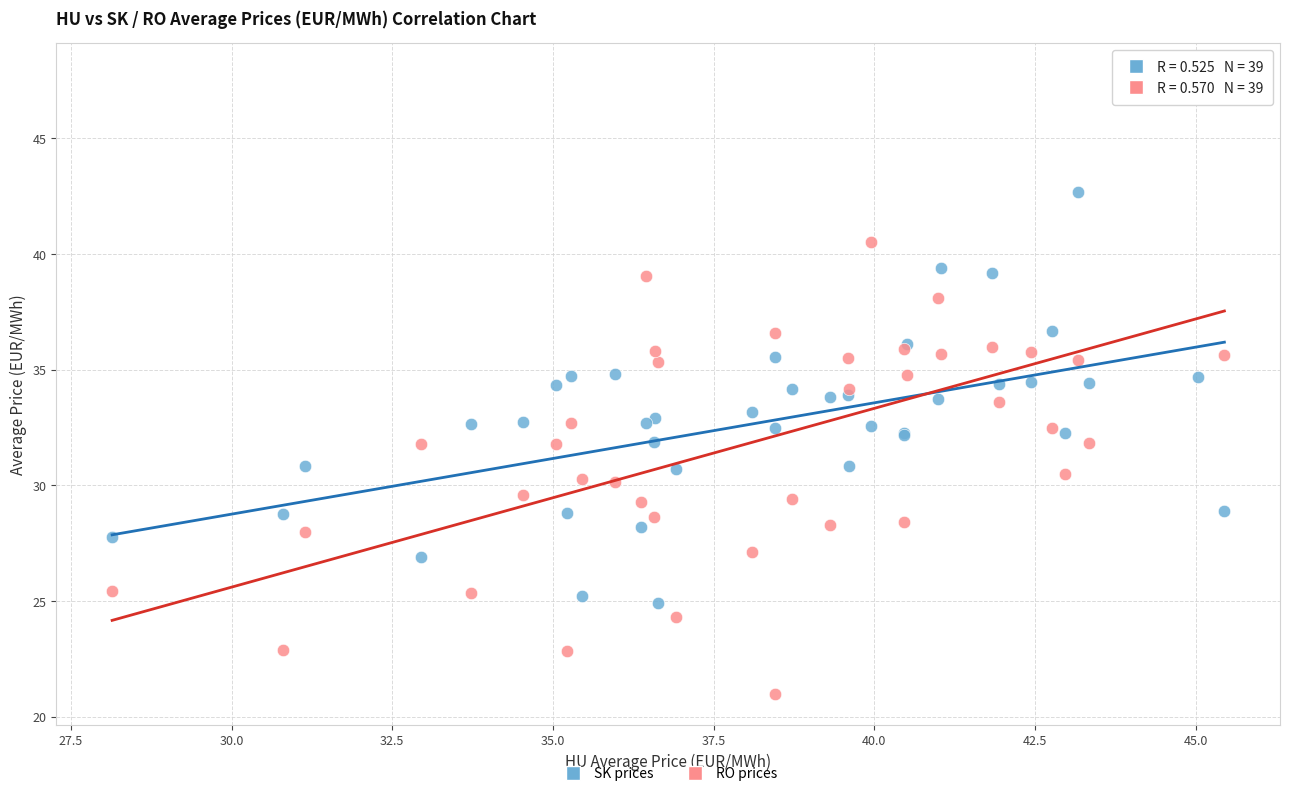

Which series has the widest spread of Y values?

RO prices